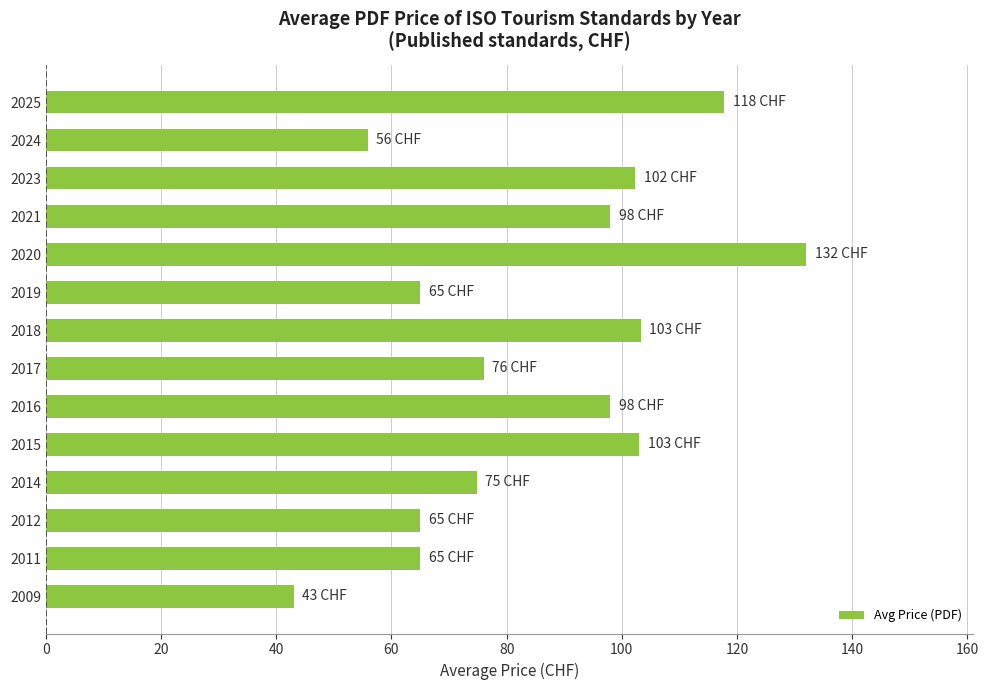

What is the greatest value displayed?

132.0